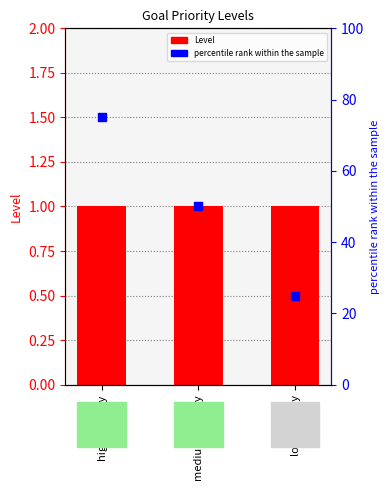

What are all the series names shown in the legend?

Level, percentile rank within the sample